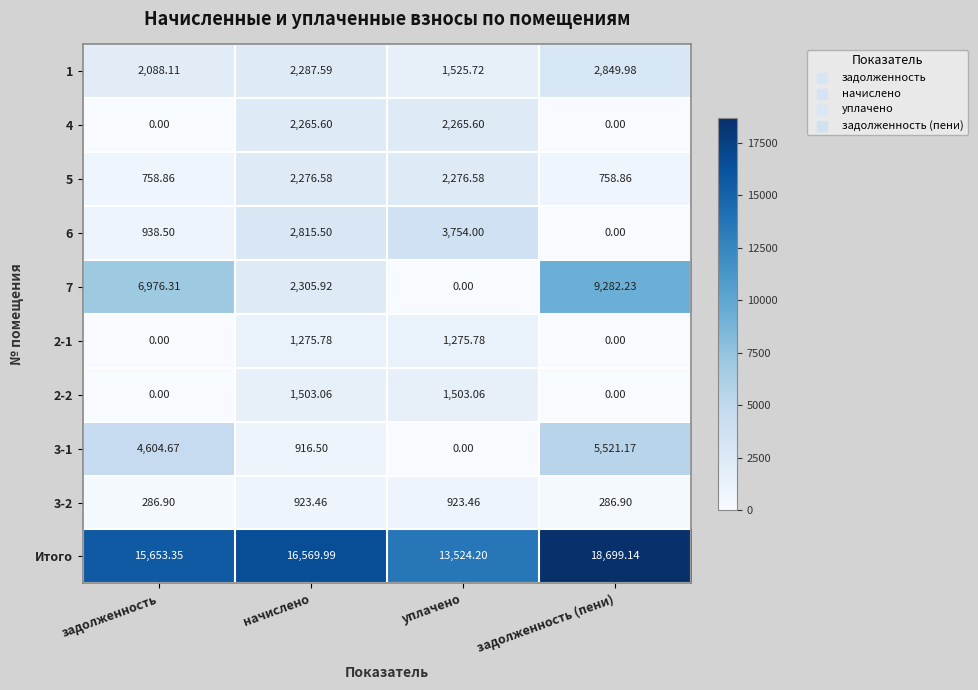

Rank the series at начислено from lowest to highest value.

3-1, 3-2, 2-1, 2-2, 4, 5, 1, 7, 6, Итого